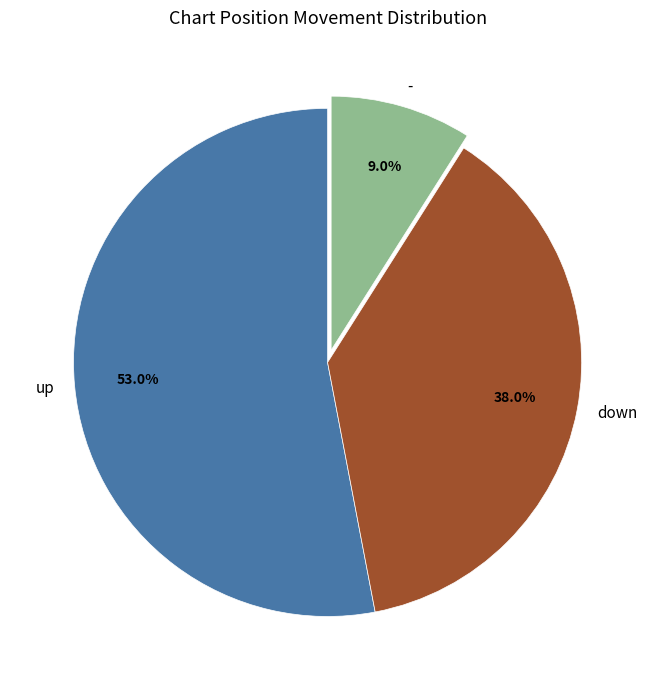

To the nearest percent, what portion does up represent?

53%